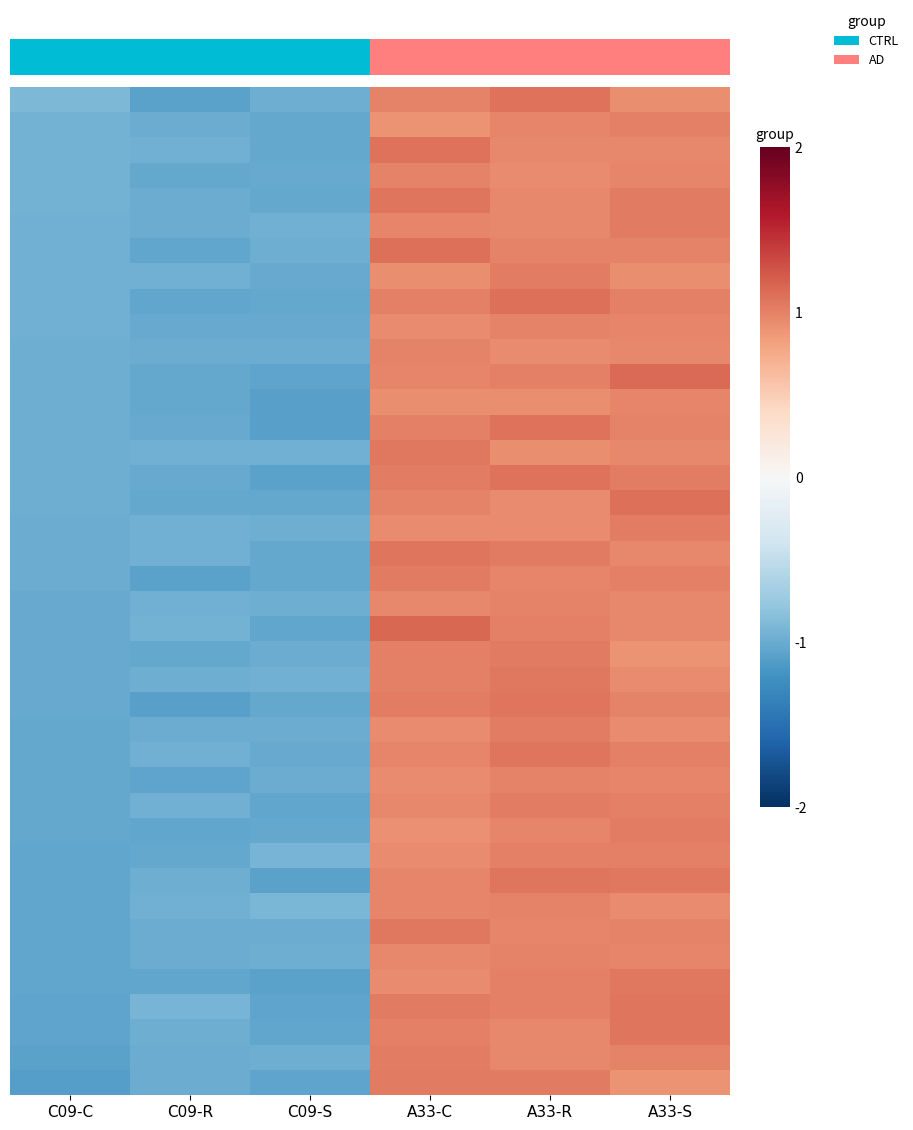

What is the minimum value shown in the chart?

-1.1